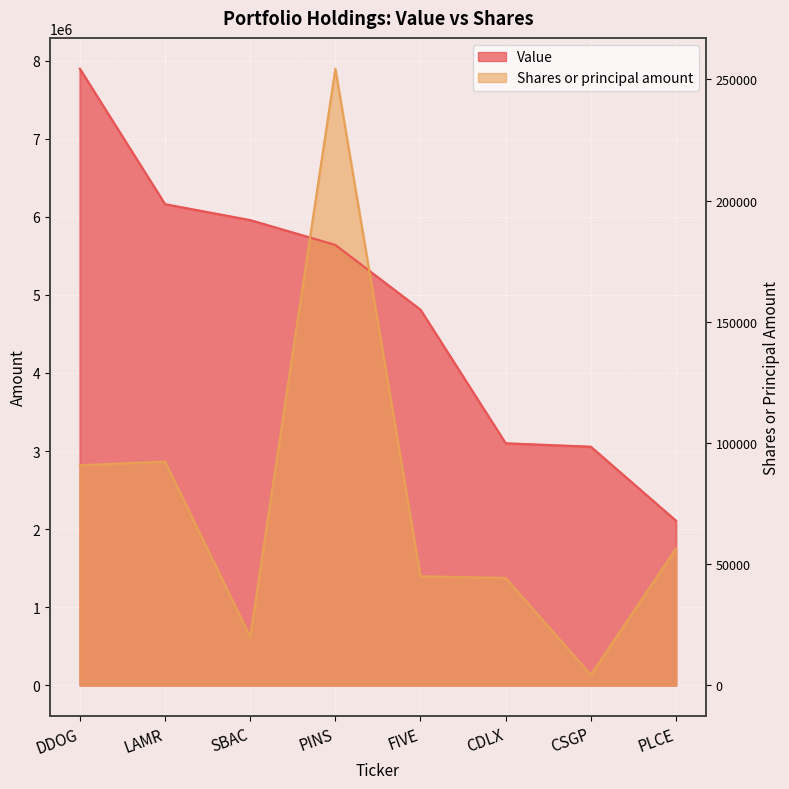

How many values in the Value series are below 5640000?

4